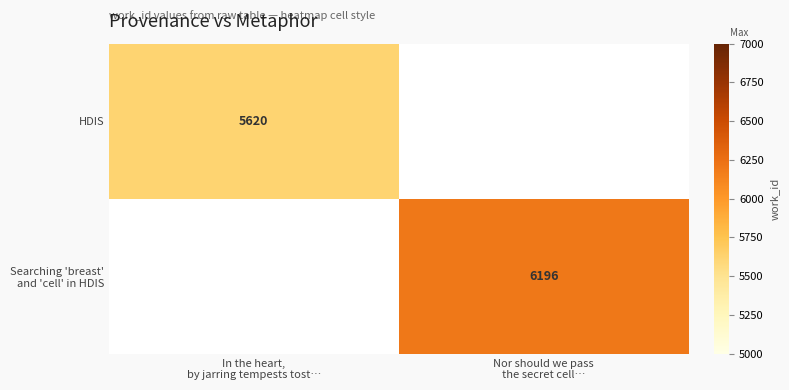

What value does the Searching 'breast' and 'cell' in HDIS series have at Nor should we pass the secret cell…?

6196.0